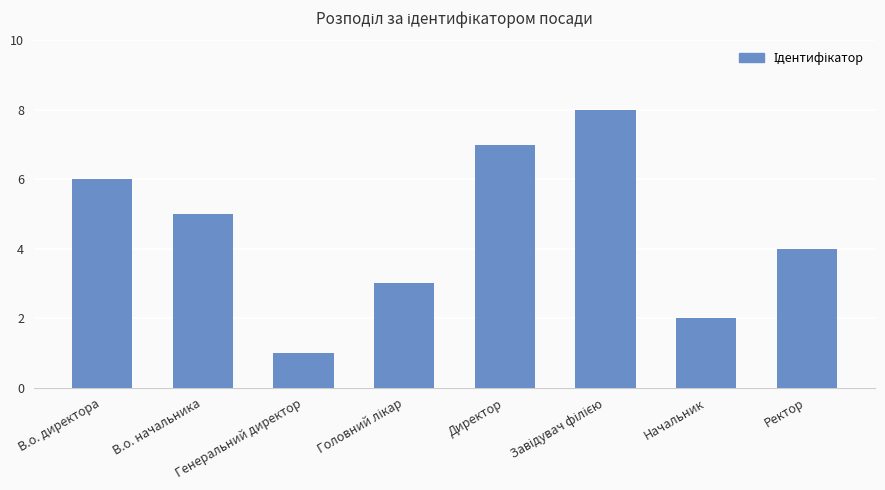

What is the label of the 1st bar from the left?

В.о. директора